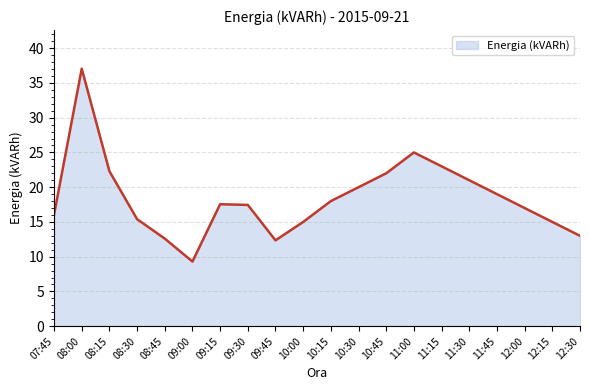

Where is the first local maximum?

08:00